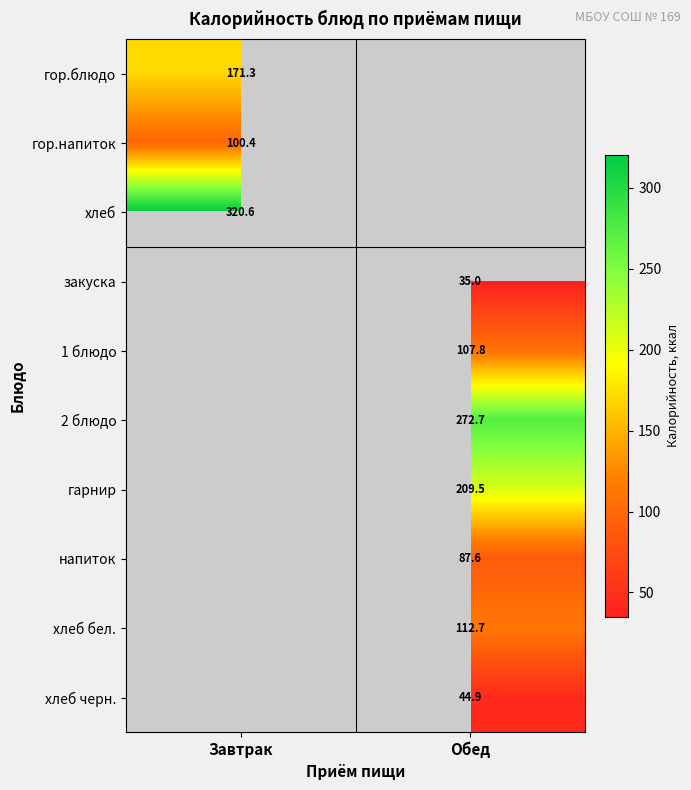

Is the value of 1 блюдо at Обед greater than the value of гор.напиток at Завтрак?

Yes